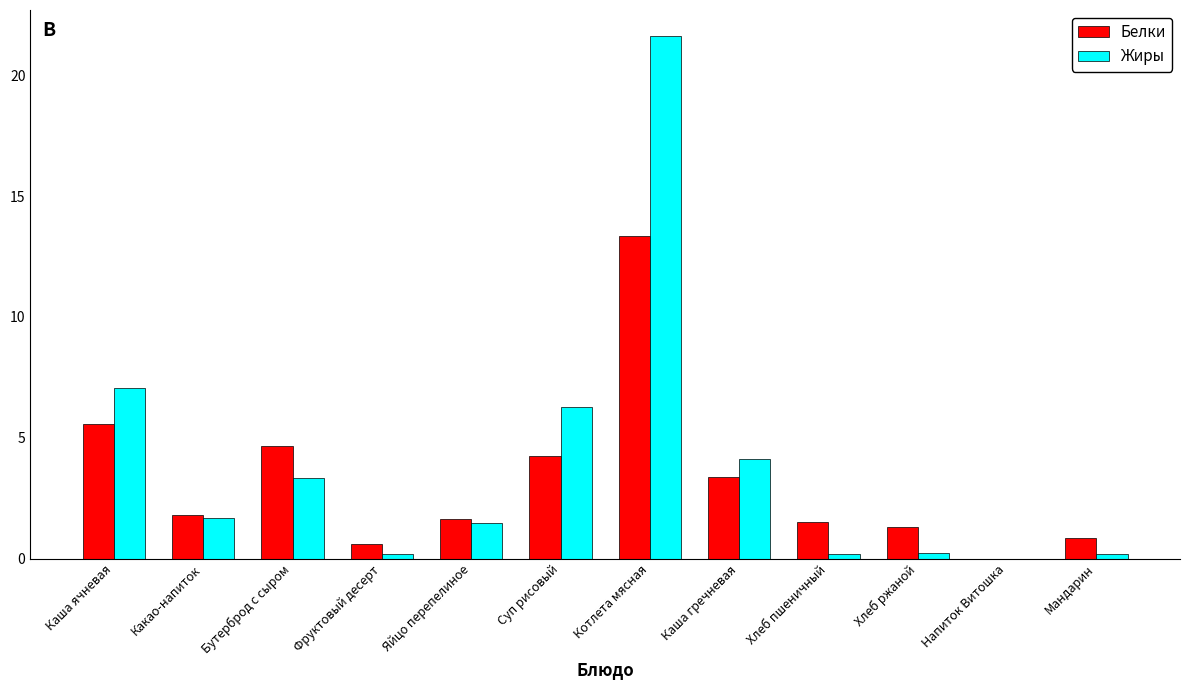

How many series are shown in this chart?

2